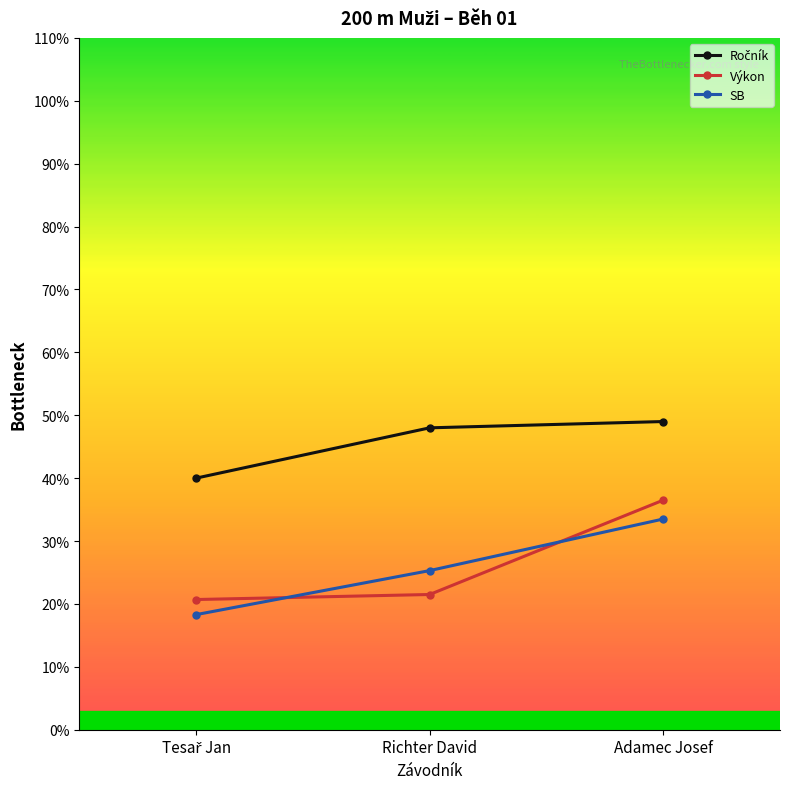

The Výkon series shows 21.5 at Richter David. True or false?

True